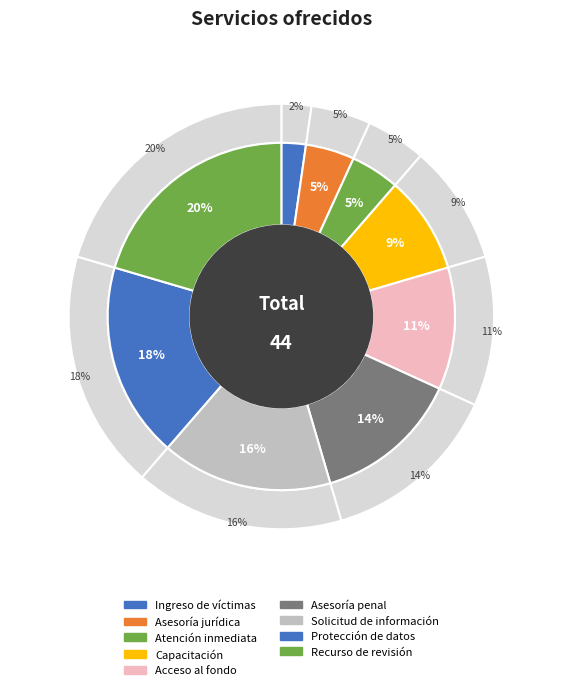

Is the sum of Asesoría y representación jurídica en materia penal and Capacitación a instituciones públicas o privadas greater than half?

No